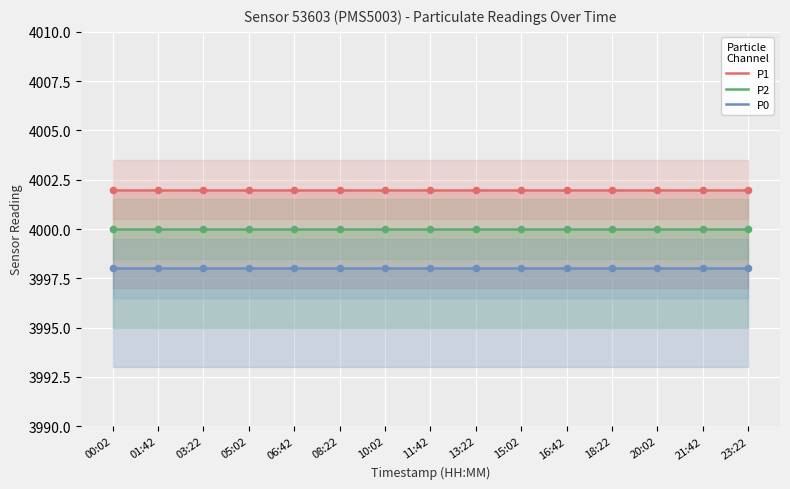

At which category is the sum across all series the highest?

00:02